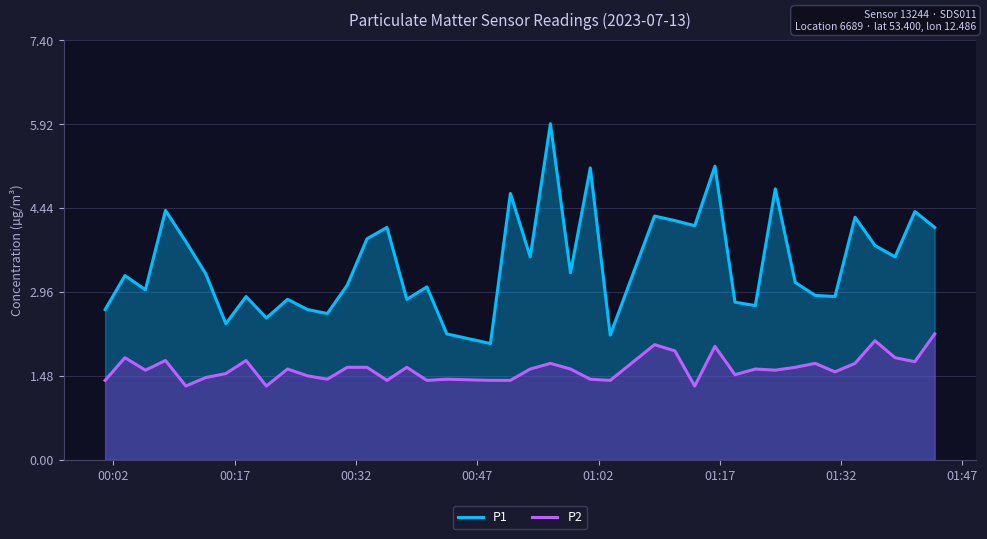

True or false: P1 and P2 cross at least once.

False